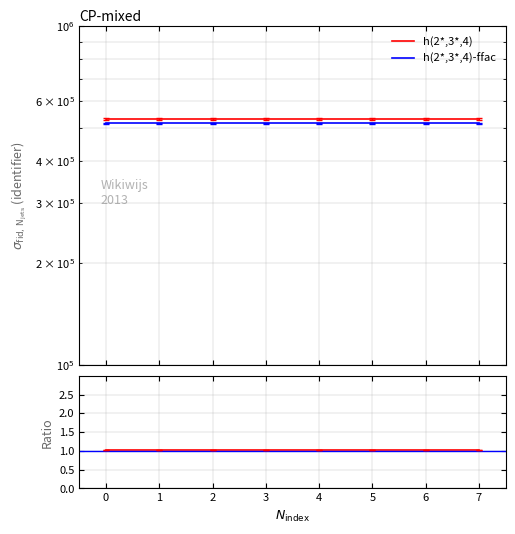

What is the total value across all series at 1?

1050113.5